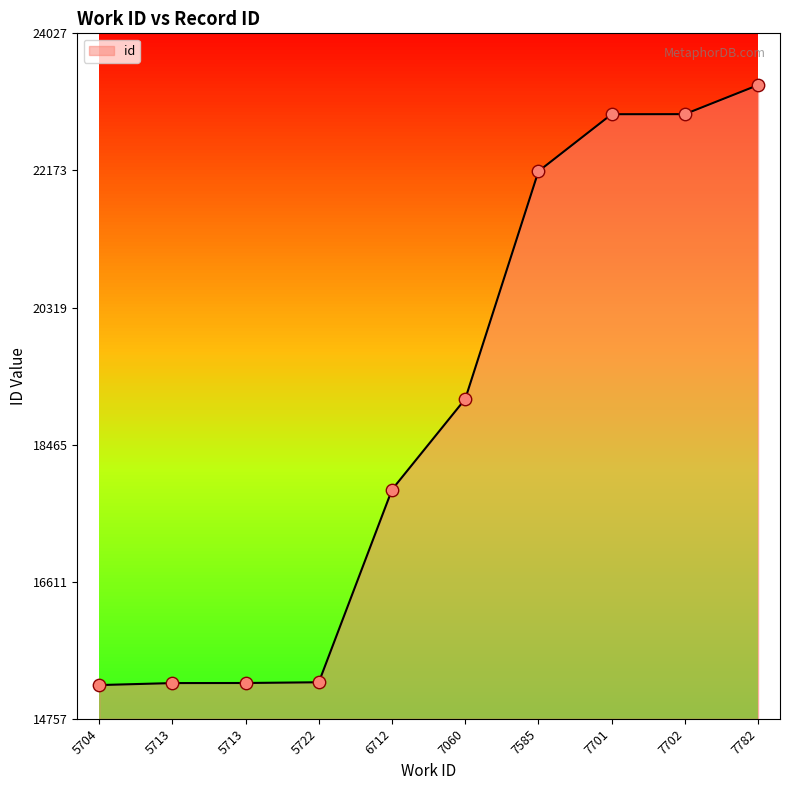

Between 7702 and 7585, which is larger?

7702